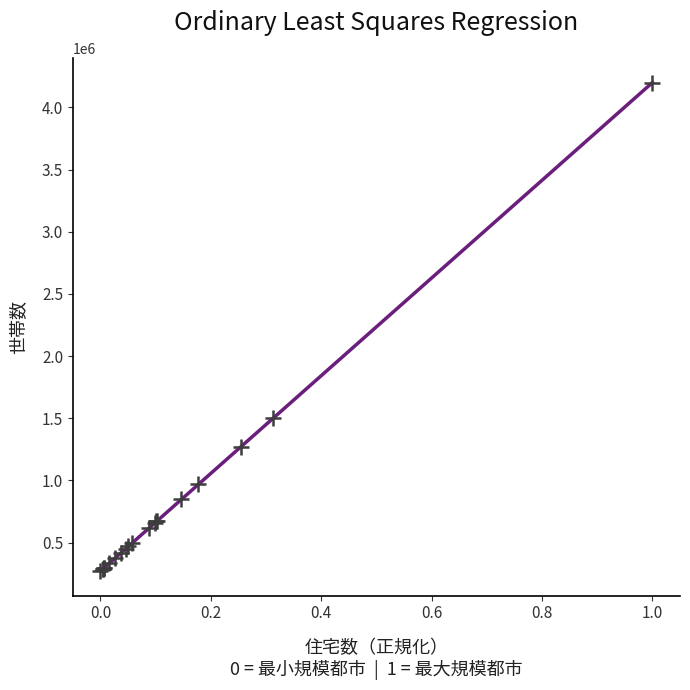

What Y value in the scatter plot is closest to 2235025?

1500300